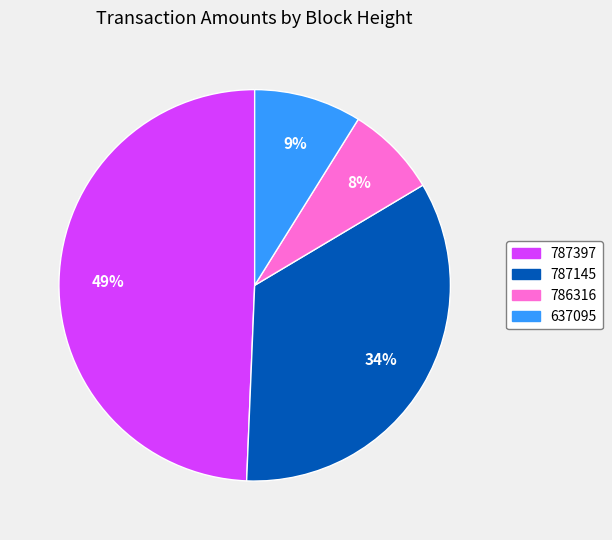

Which slice is the smallest?

786316